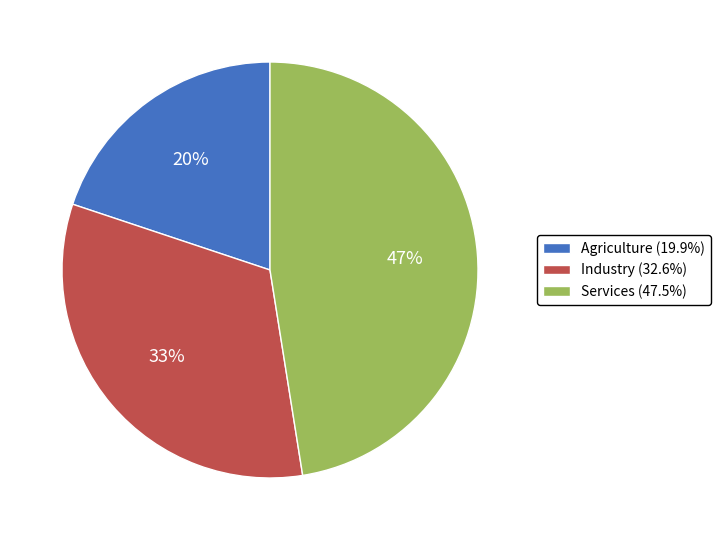

Is it true that Services is 8% of the pie?

False